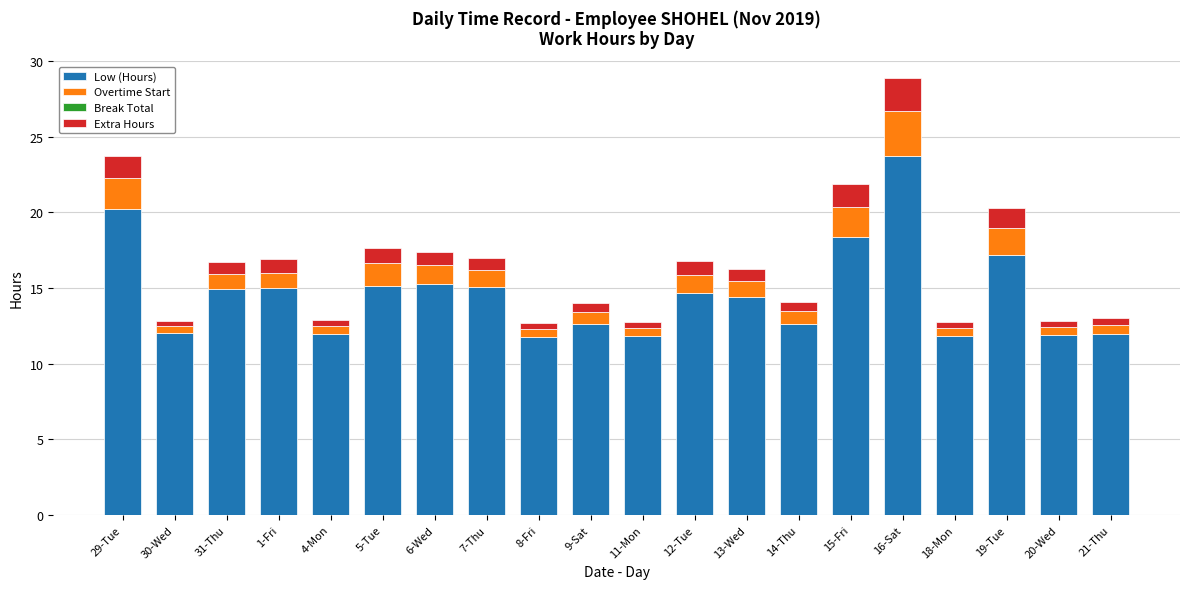

The Low (Hours) series shows 15.1 at 7-Thu. True or false?

True